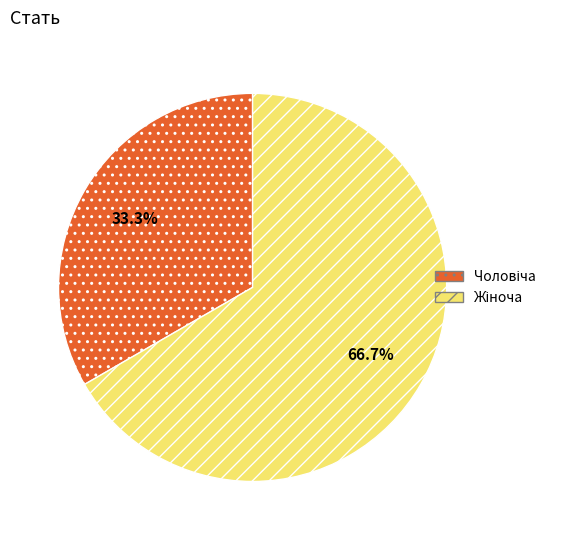

Is there any slice that represents more than half of the pie?

Yes